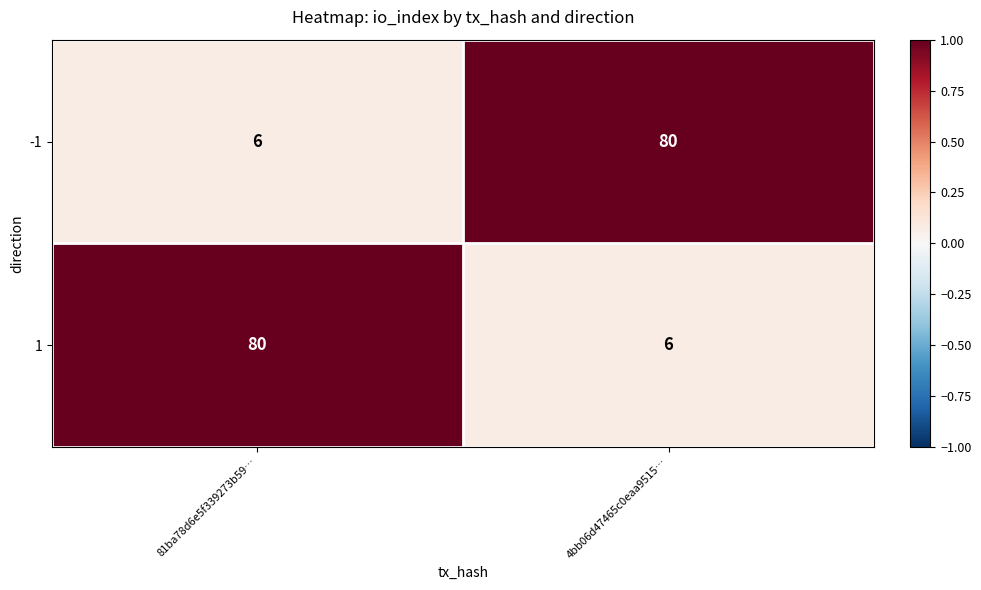

What is the total value across all series at 81ba78d6e5f339273b59…?

86